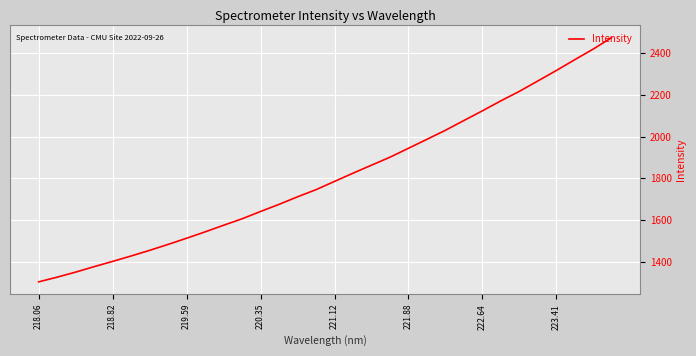

What is the minimum value shown in the chart?

1304.0